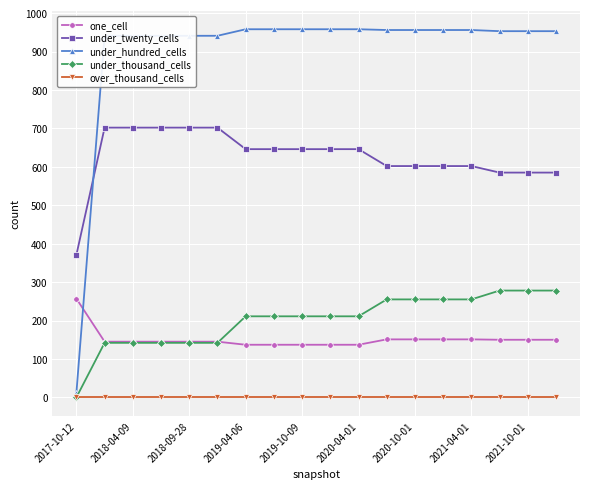

True or false: under_thousand_cells and under_twenty_cells intersect in this chart.

False